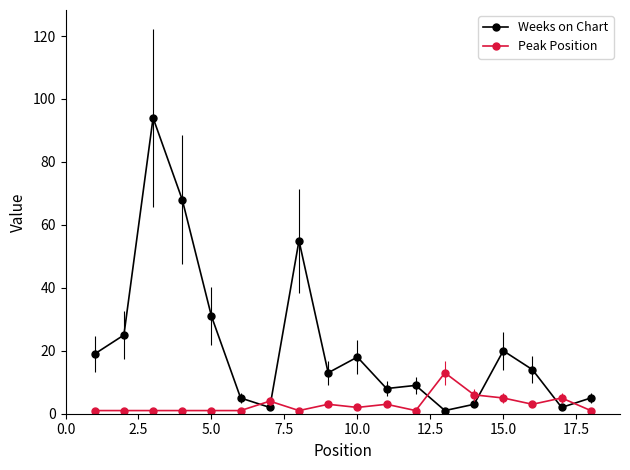

After their last crossing, which series has the higher values: Peak Position or Weeks on Chart?

Weeks on Chart